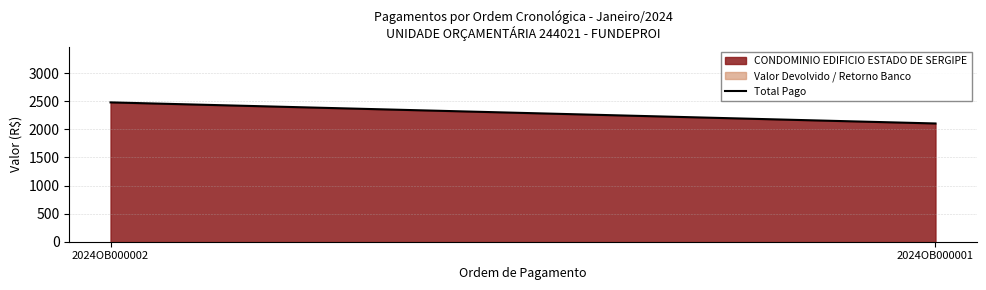

What is the change in value from 2024OB000002 to 2024OB000001?

-375.2